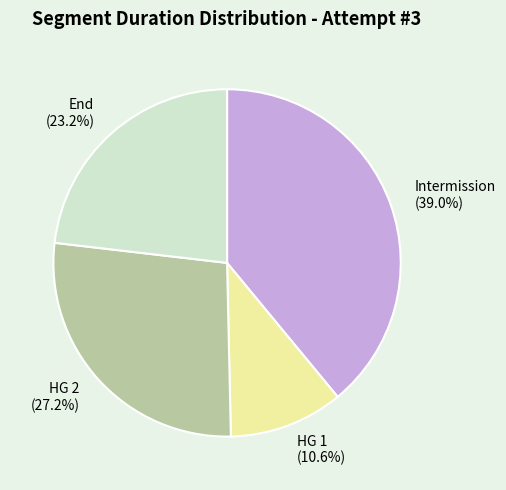

Between End and HG 2, which is larger?

HG 2